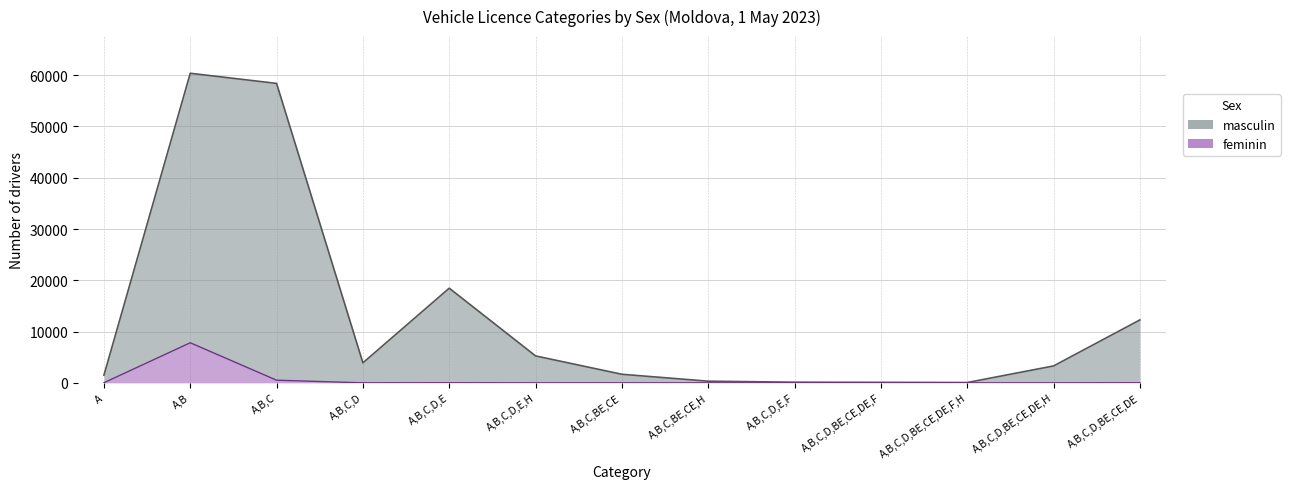

In masculin, how many points are lower than both neighbors (excluding endpoints)?

2